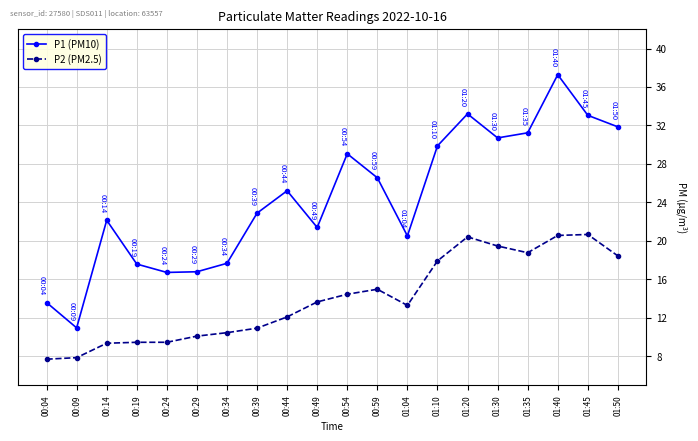

True or false: P1 (PM10) has more than 2 points higher than both neighbors.

True